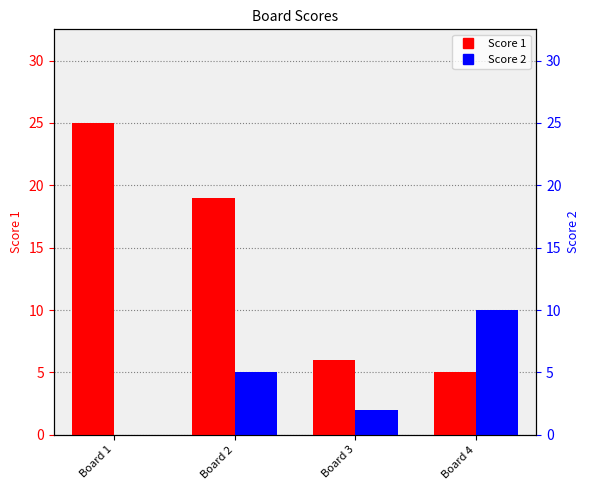

How many bars are there in total?

8